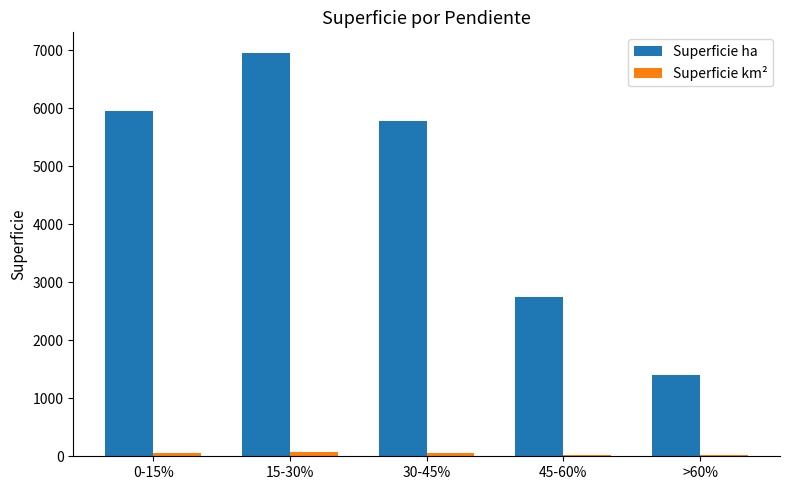

What is the greatest value displayed?

6963.6